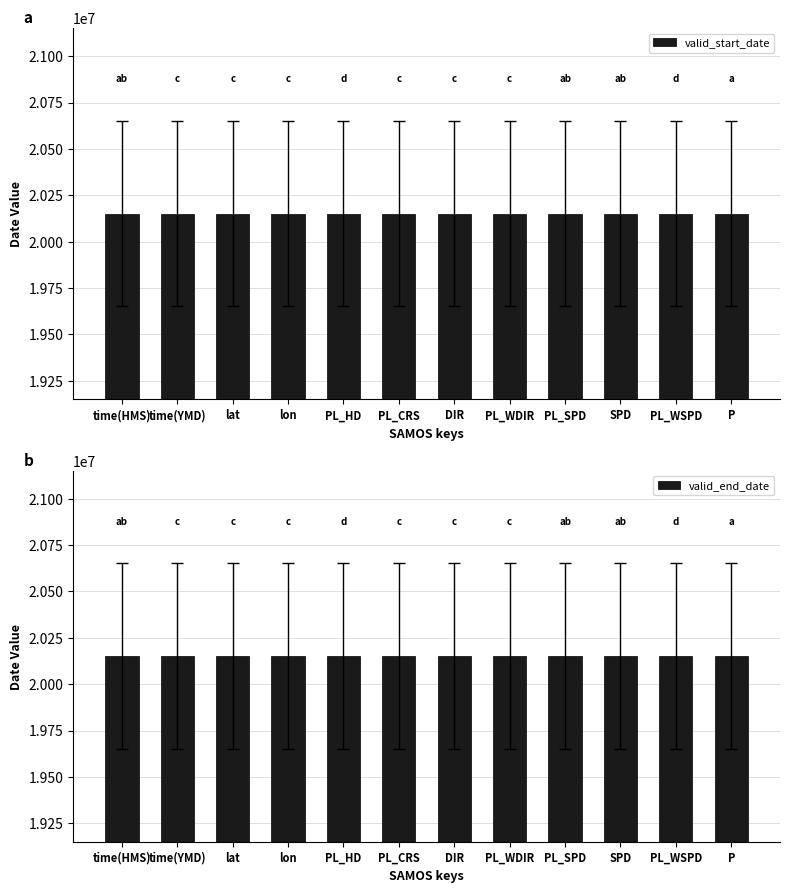

At which category does the chart reach its peak across all series?

time(HMS)